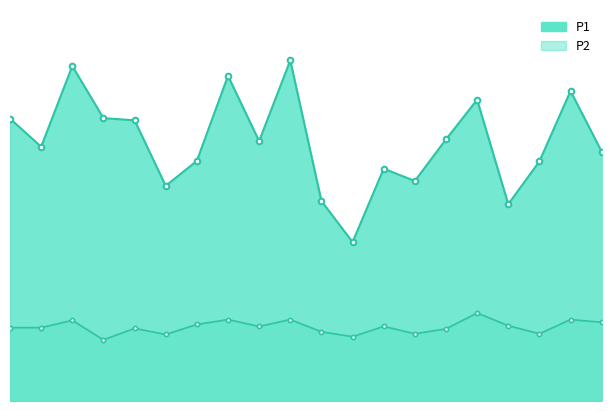

What is the smallest value displayed?

2.5